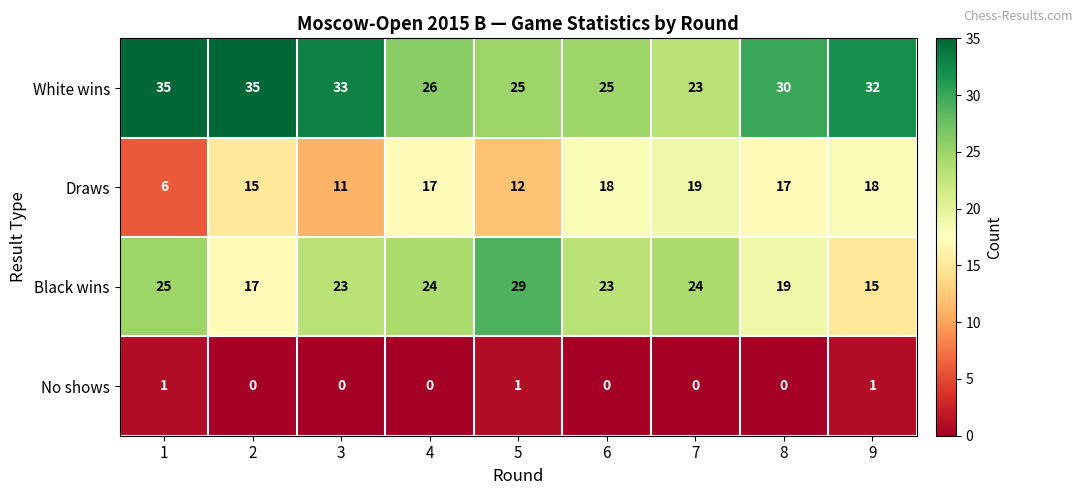

What is the sum of all No shows values?

3